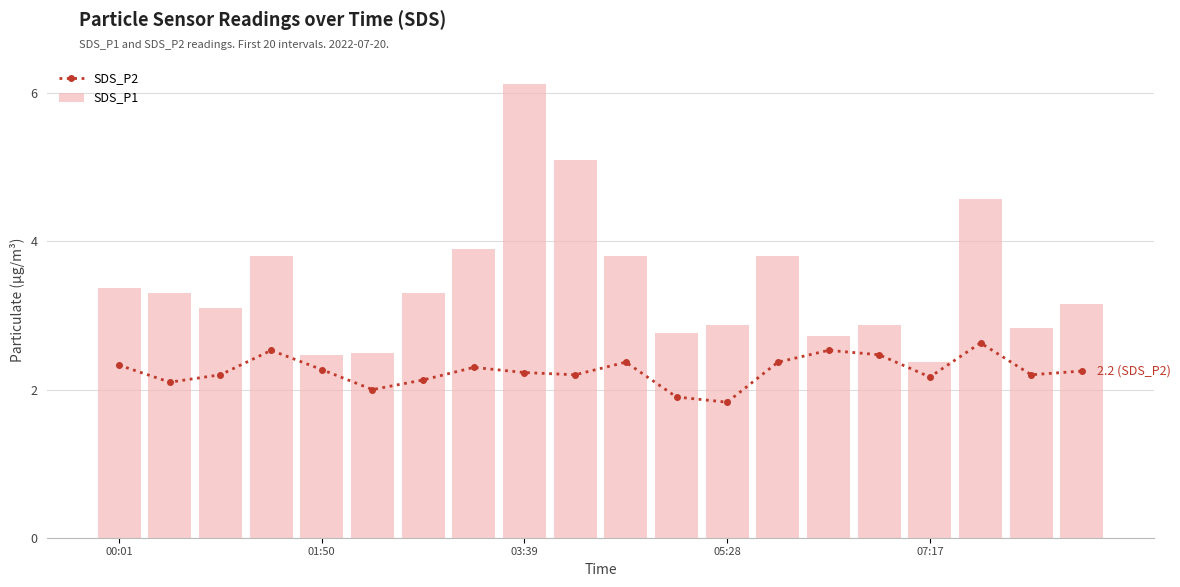

Are the bars grouped side by side (vs. stacked)?

Yes